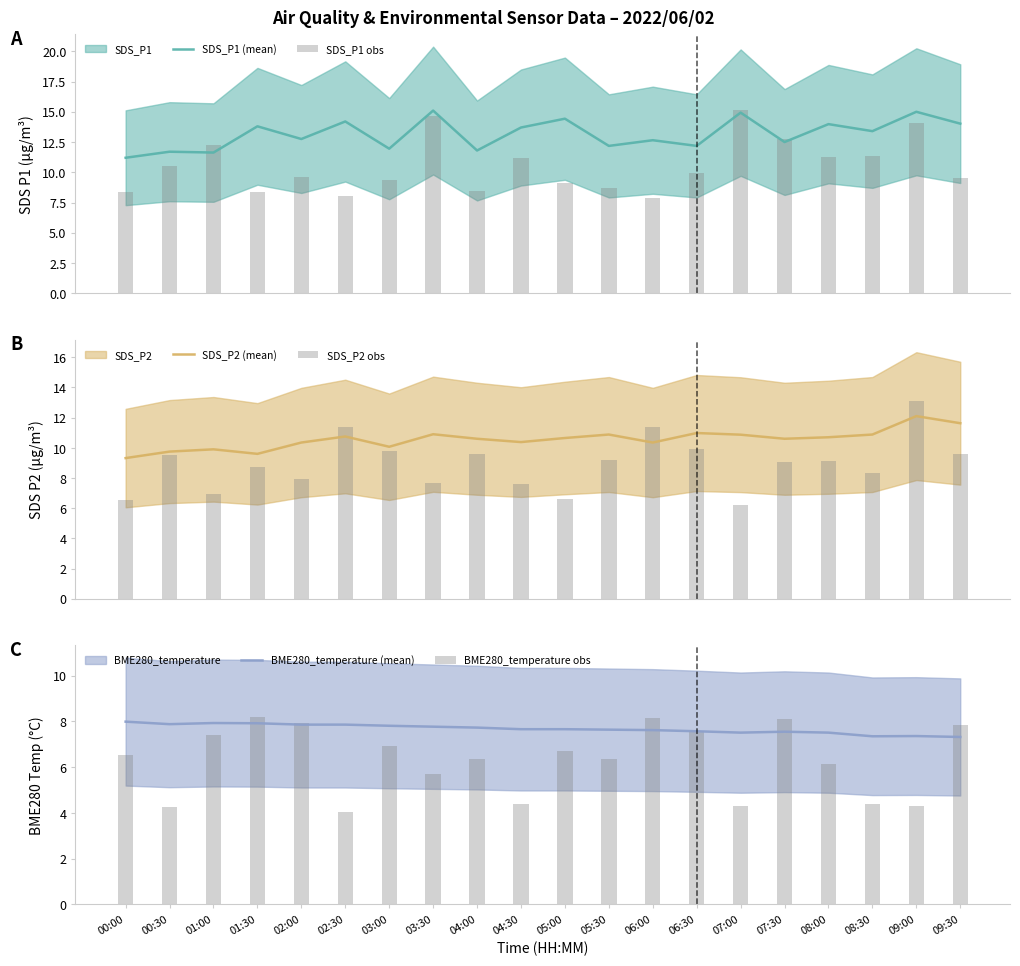

True or false: BME280_temperature (mean) has a value of 7.6 at 05:30.

True